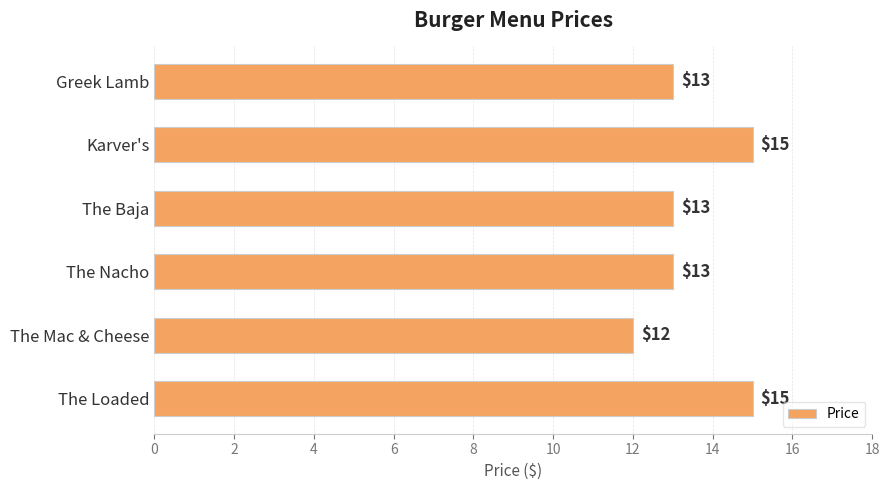

What is the difference between the maximum and minimum values?

3